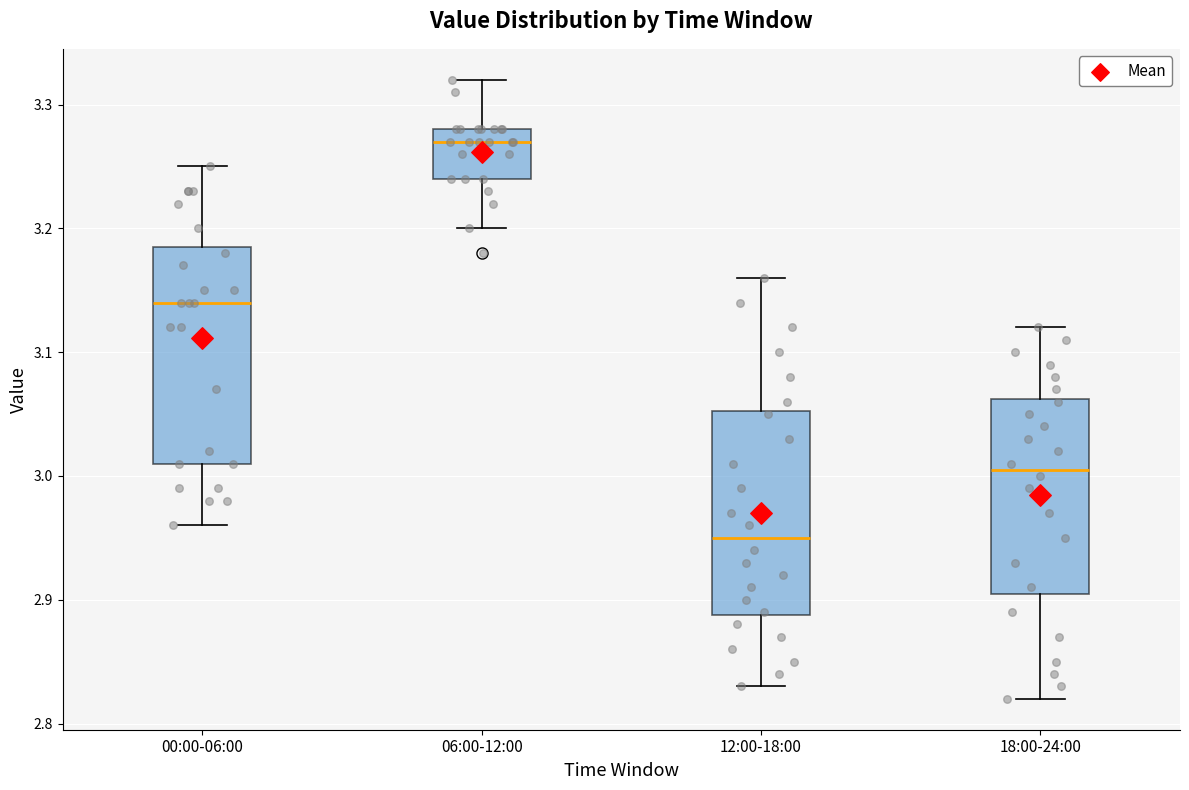

Where does the upper whisker of the box for 18:00-24:00 end on the y-axis? The values are not printed on the chart, so give them approximately, as read against the axis.

3.12